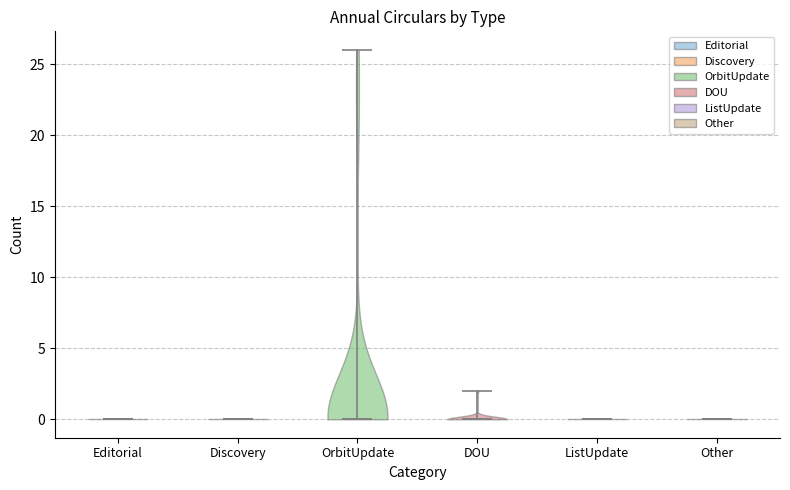

Where does the median line of the violin for DOU sit on the y-axis? The values are not printed on the chart, so give them approximately, as read against the axis.

0